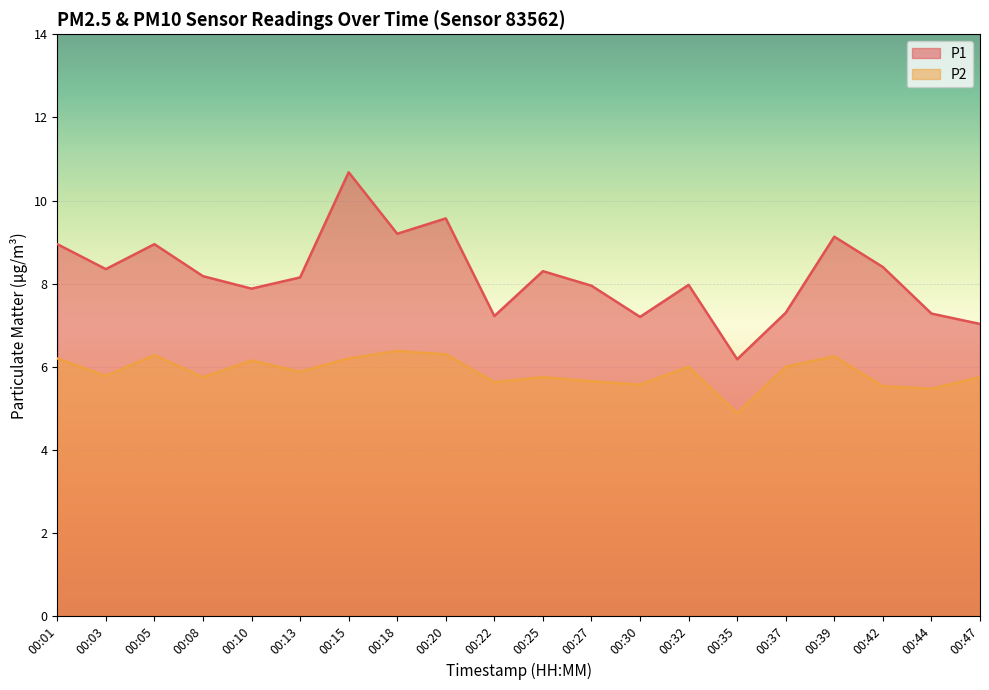

Is the value of P1 at 00:18 greater than the value of P2 at 00:30?

Yes